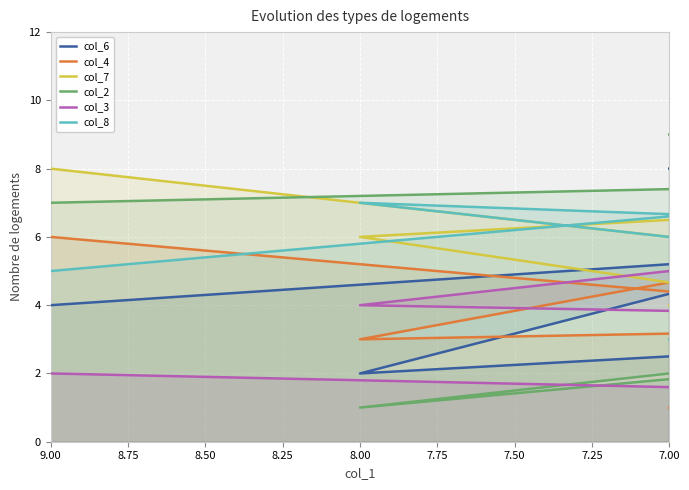

How many interior local peaks does the col_3 series have?

1